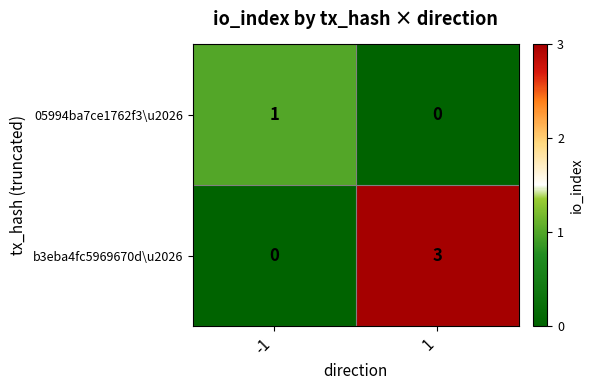

Is the value of 05994ba7ce1762f3\u2026 at 1 greater than the value of b3eba4fc5969670d\u2026 at 1?

No